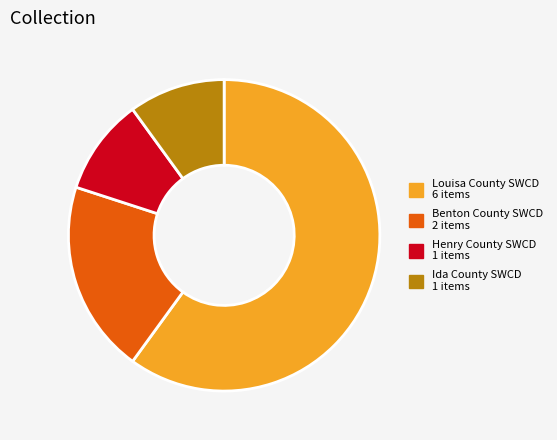

Is there a majority slice in this chart?

Yes